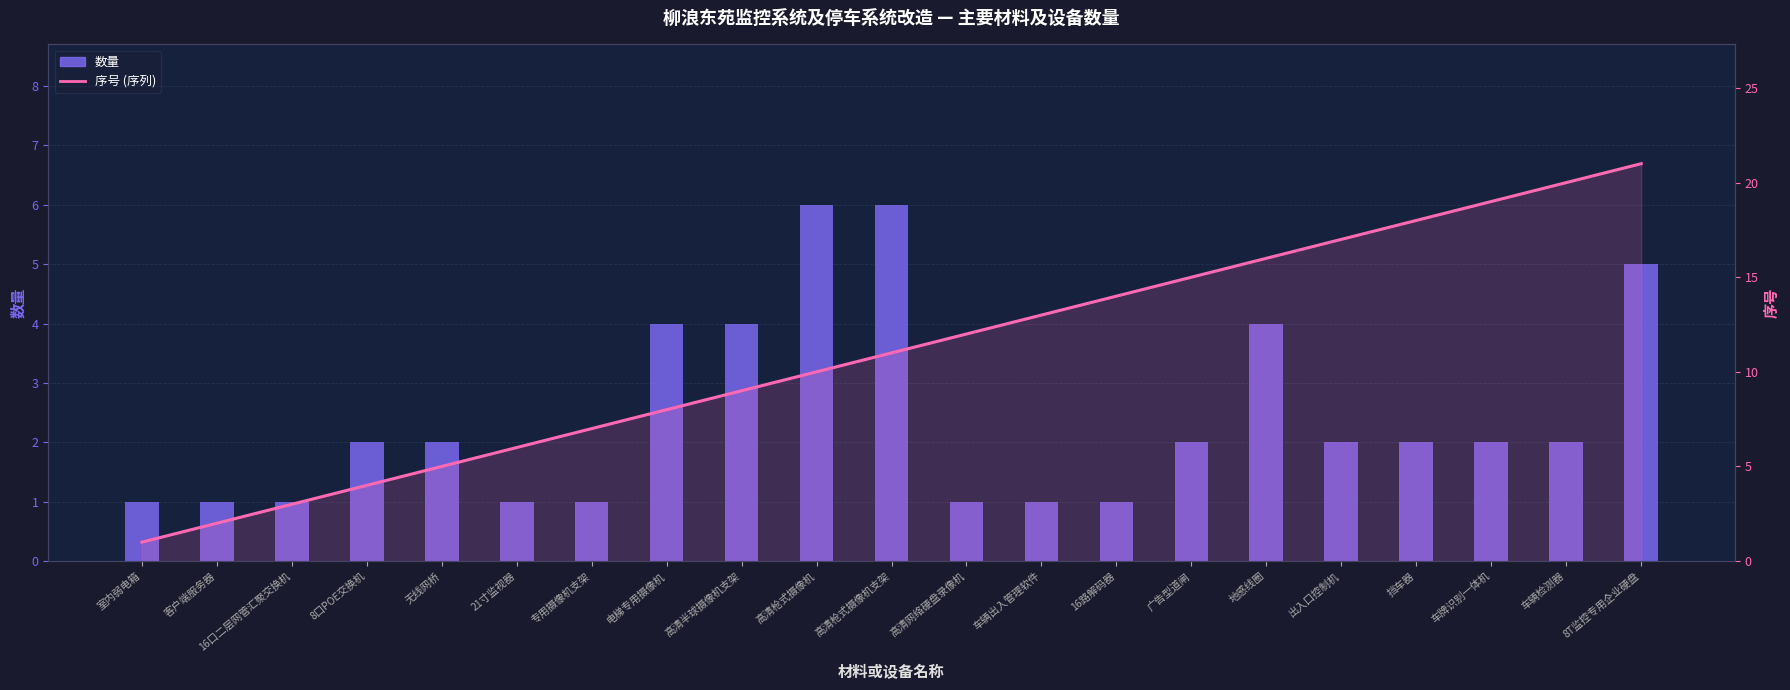

What is the sum of all 数量 values?

51